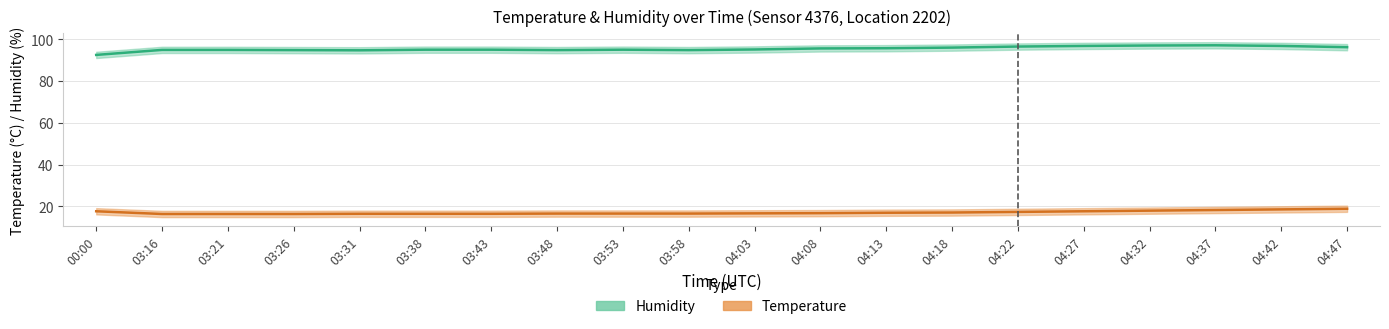

What are all the series names shown in the legend?

Humidity, Temperature